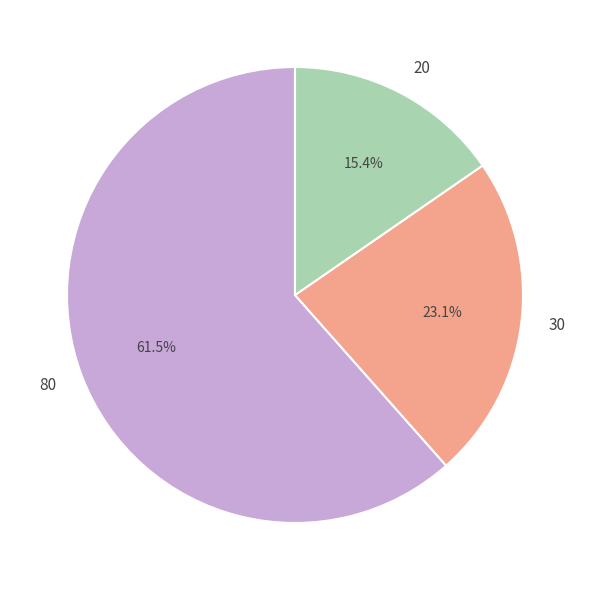

Which slice is the smallest?

20